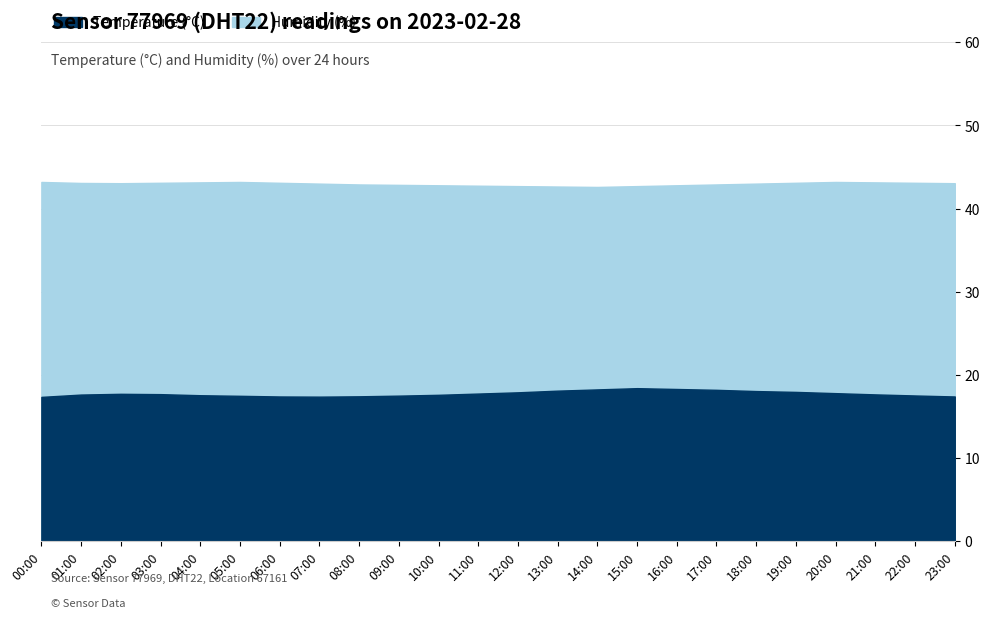

What is the difference between the maximum and minimum values in the temperature series?

1.0